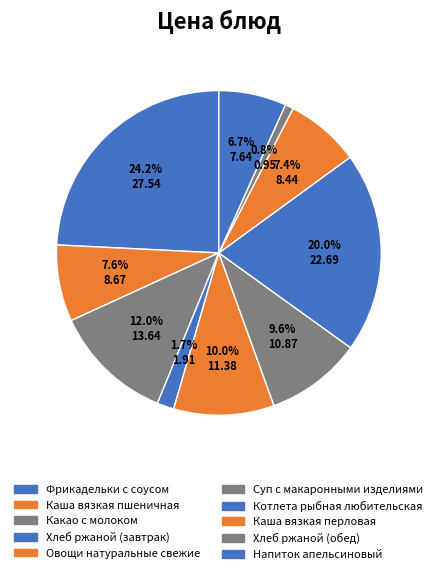

Which slice is the largest?

Фрикадельки с соусом